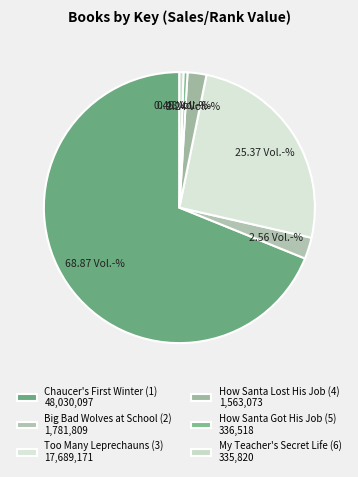

Rank the categories by value from highest to lowest.

Chaucer's First Winter (1), Too Many Leprechauns (3), Big Bad Wolves at School (2), How Santa Lost His Job (4), How Santa Got His Job (5), My Teacher's Secret Life (6)